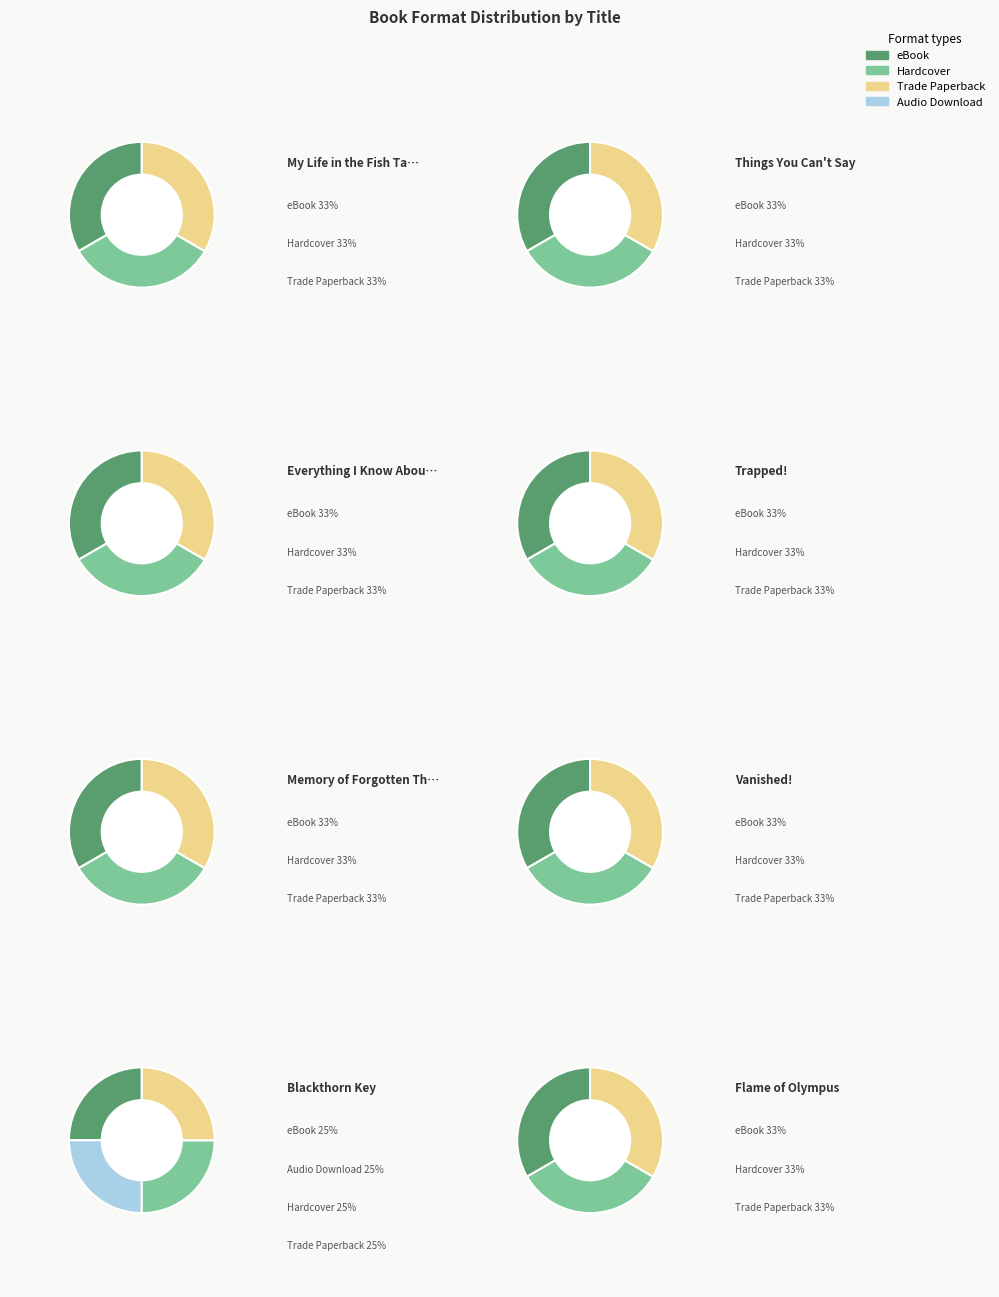

Which category has the biggest portion of the pie?

Blackthorn Key